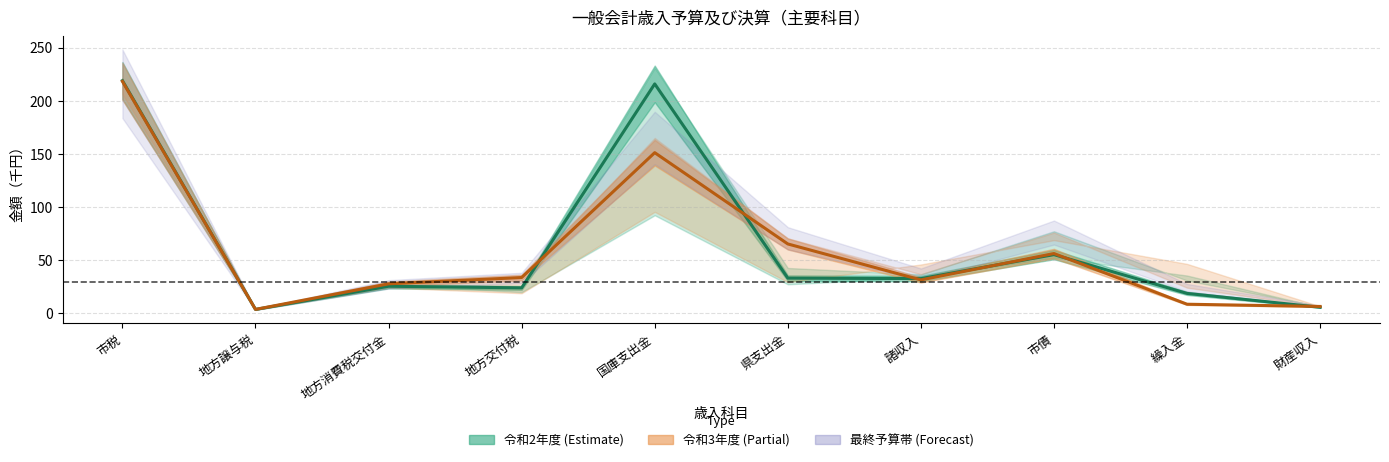

What is the value of the 令和2年度 決算 point at the 3rd from the left?

24.9